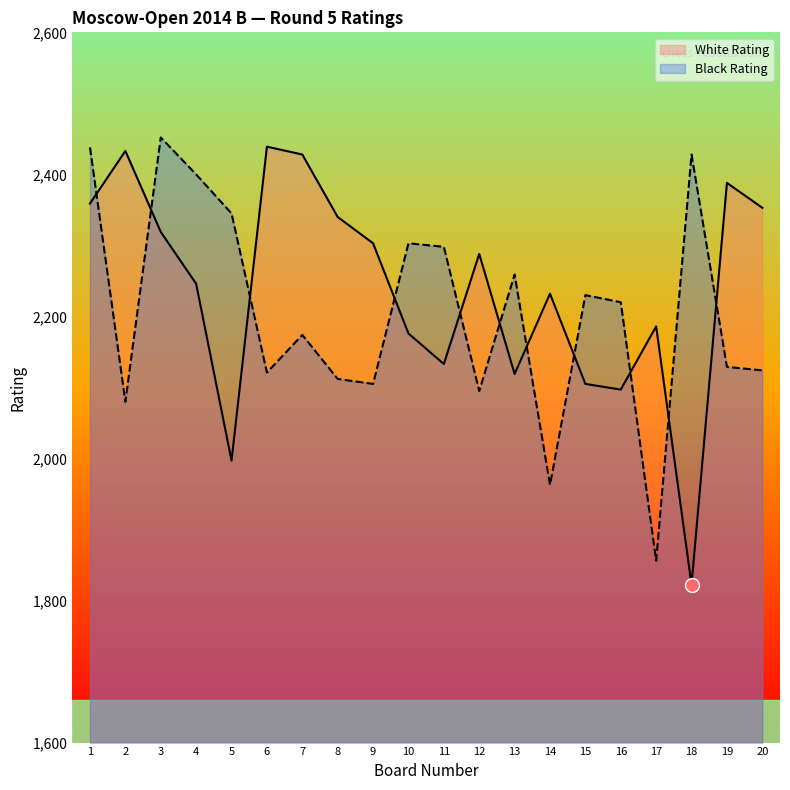

How many data points in White Rating are above 2288?

9